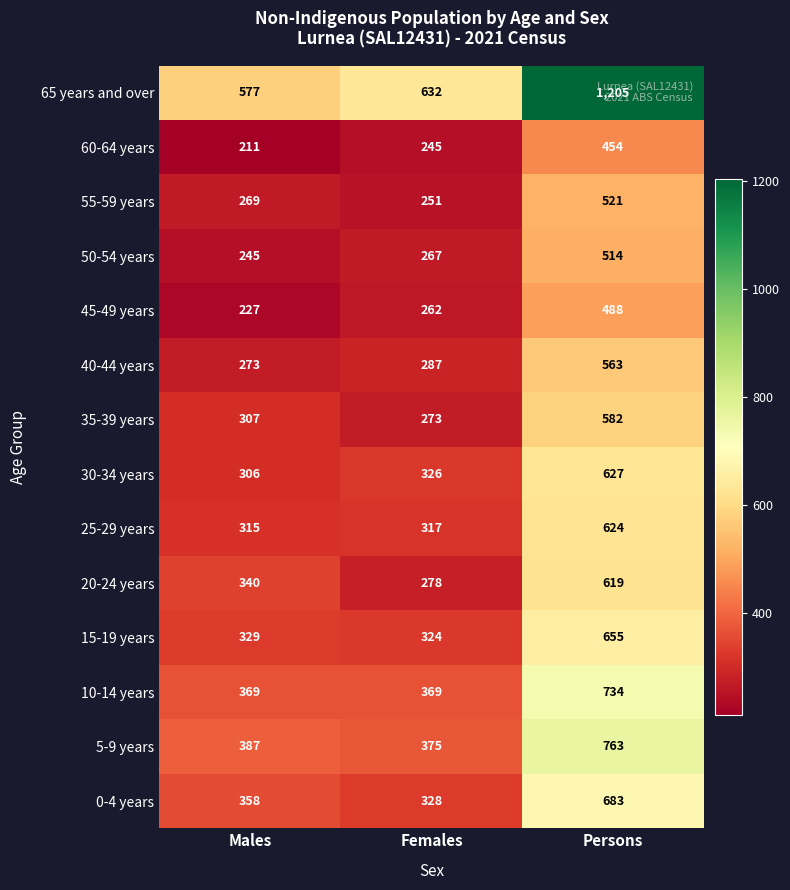

What is the difference between the highest and lowest values at Females?

387